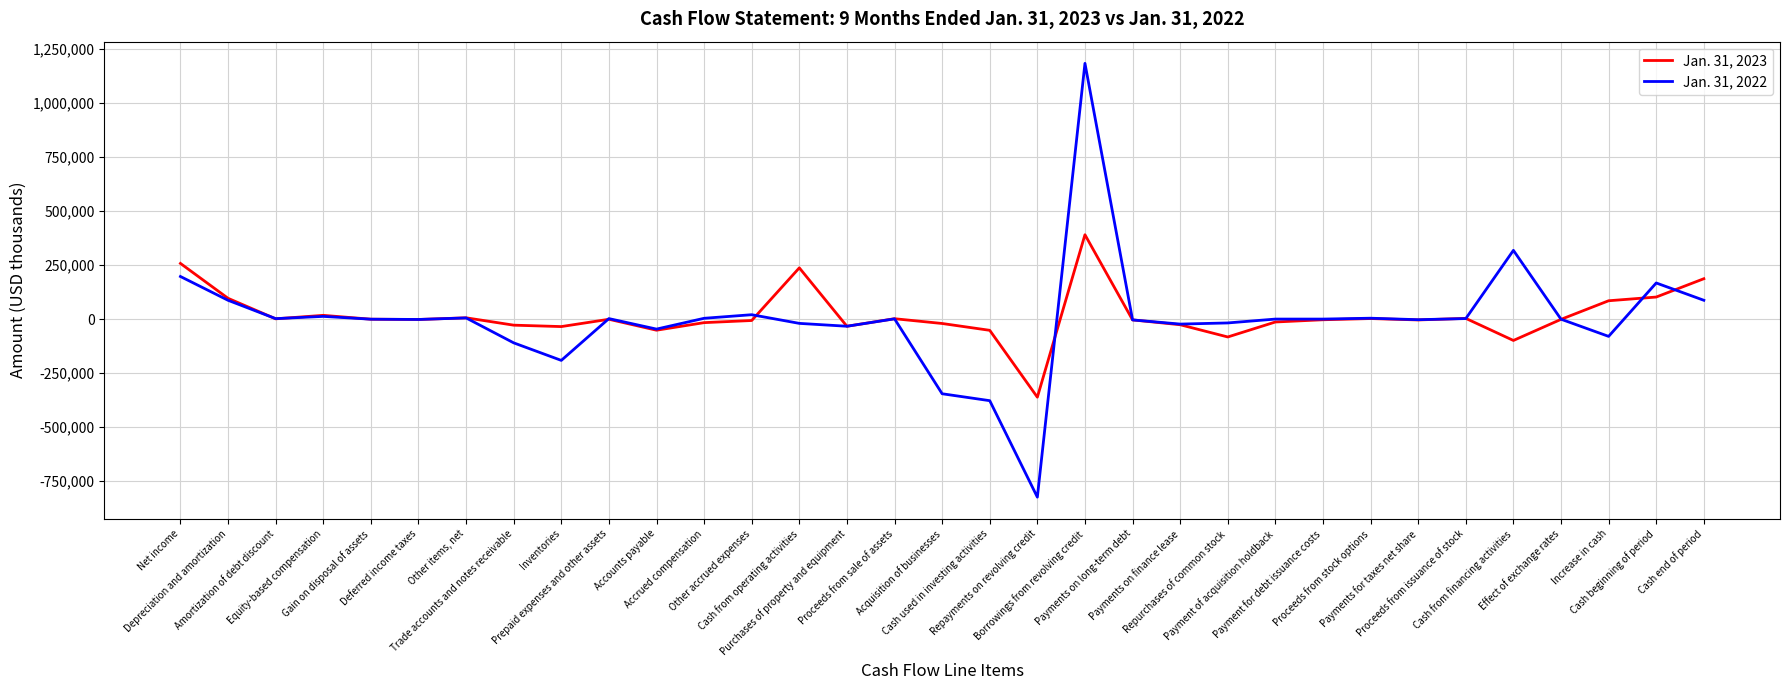

How many lines are shown in the chart?

2